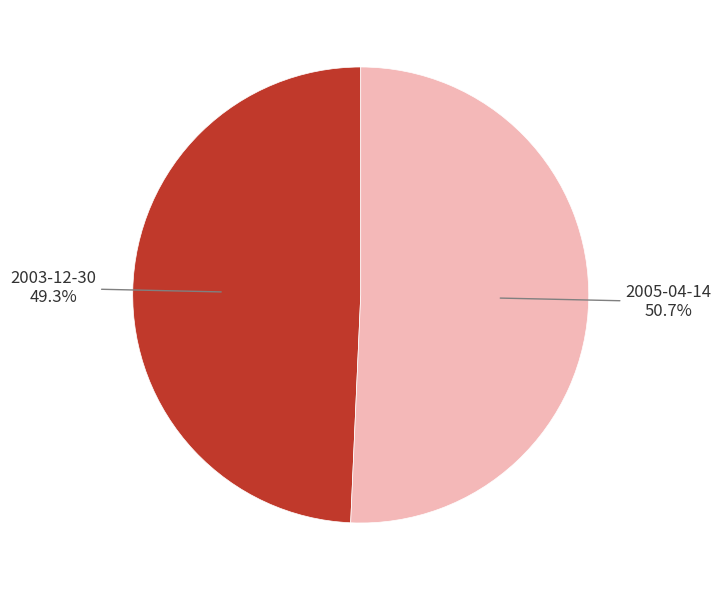

The 2005-04-14 slice represents 51% of the pie. True or false?

True